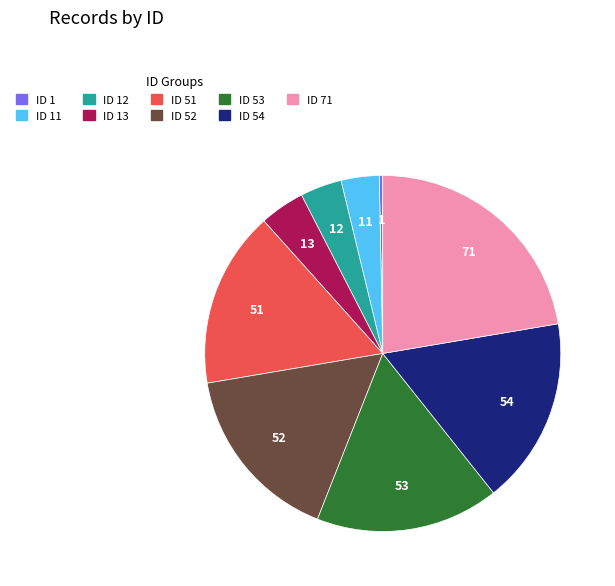

Does any single category account for the majority?

No